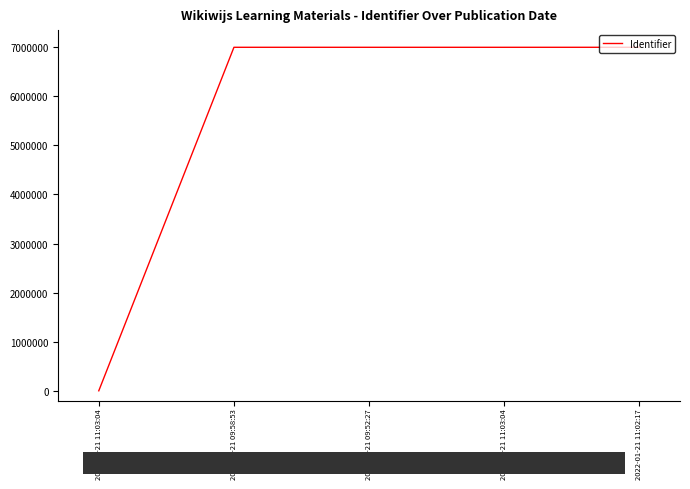

How many values are below 6999206?

2